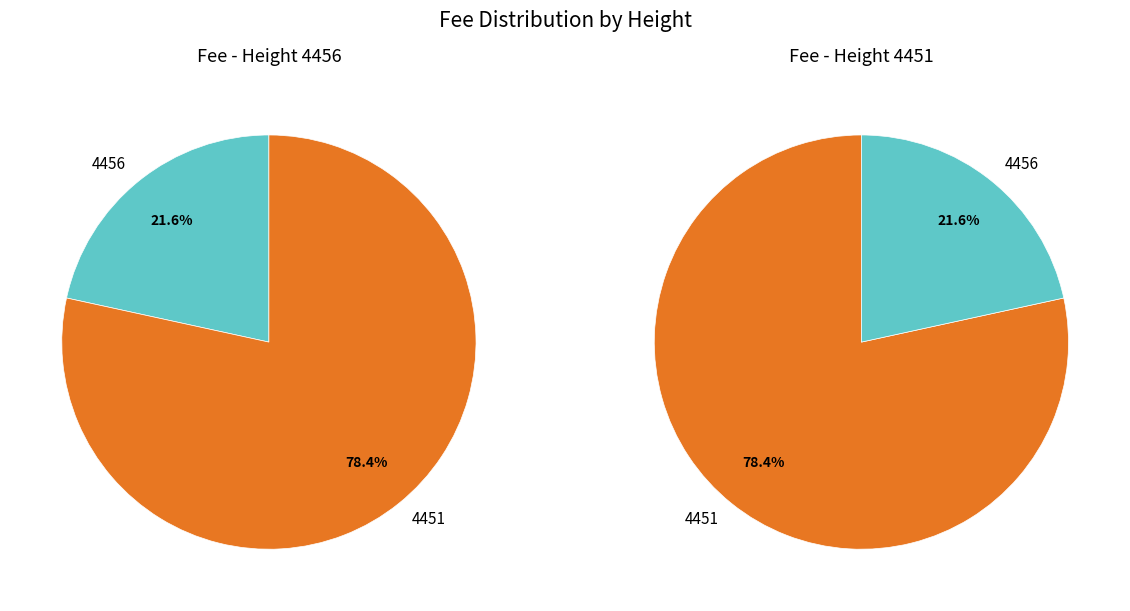

What is the ratio of the value at 4456 to the value at 4451?

0.3